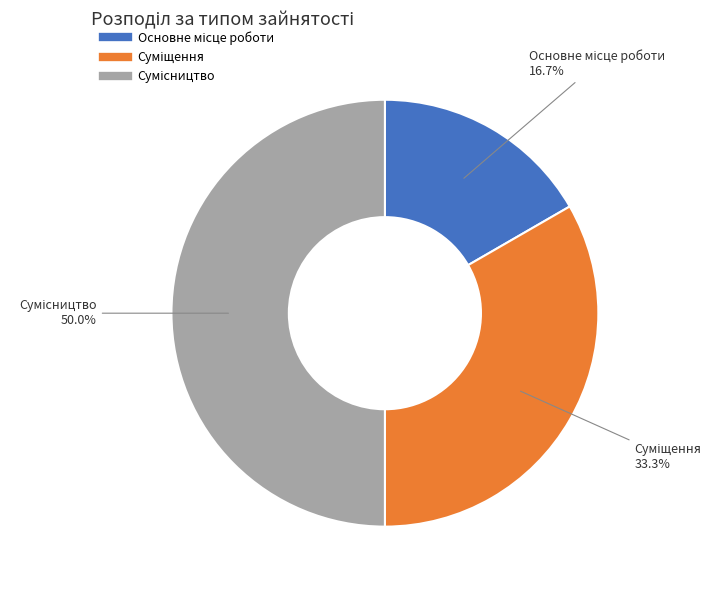

To the nearest percent, what is the difference between the largest and smallest slice percentages?

33%